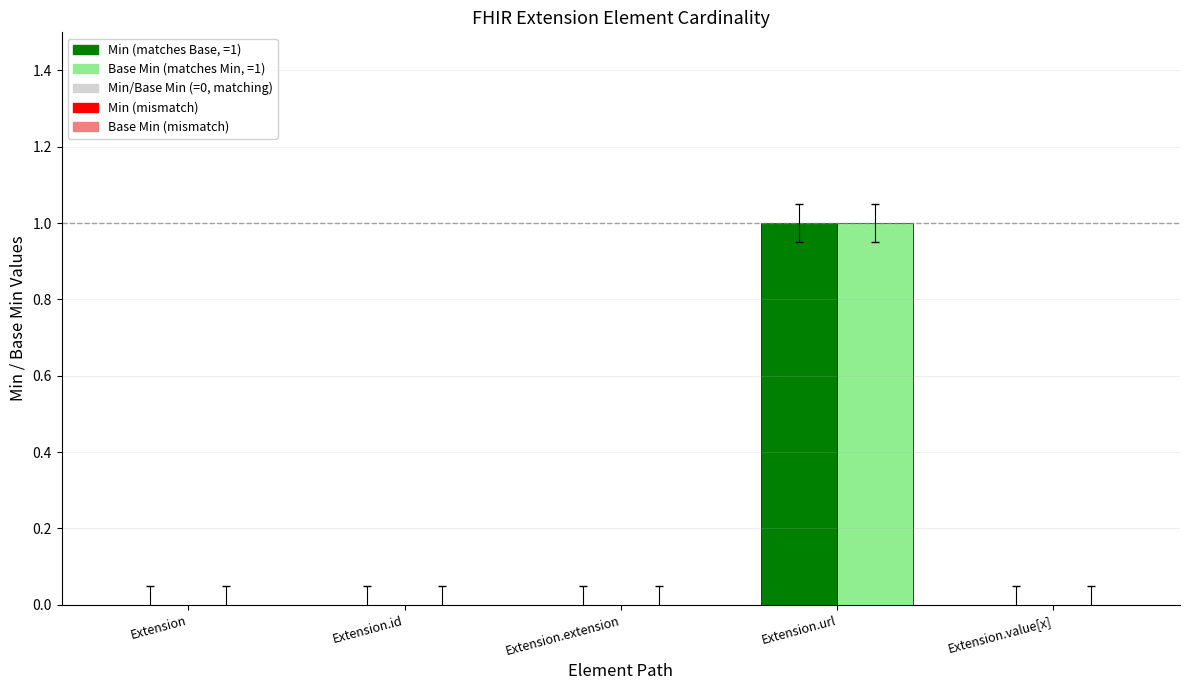

Are the bars grouped side by side (vs. stacked)?

Yes